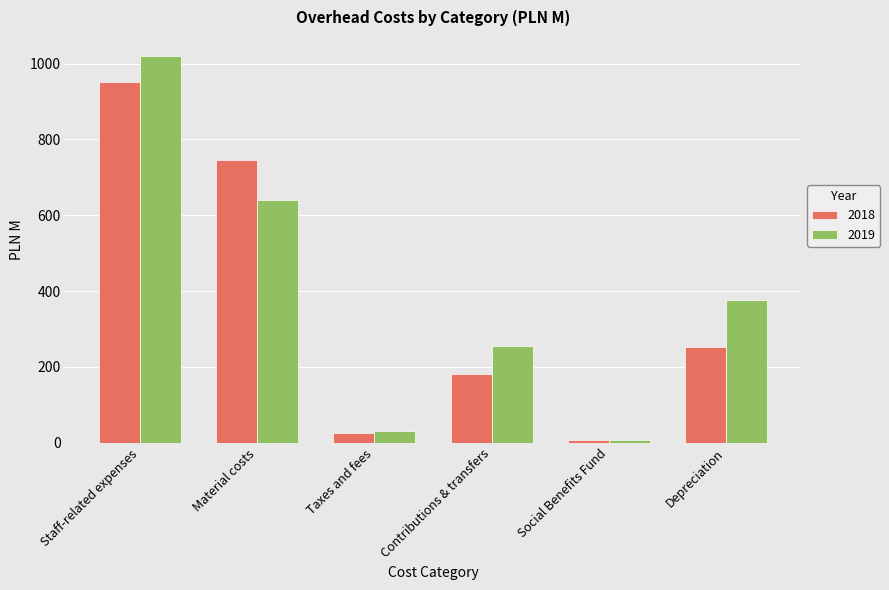

Is the value of 2019 at Social Benefits Fund greater than the value of 2018 at Contributions & transfers?

No